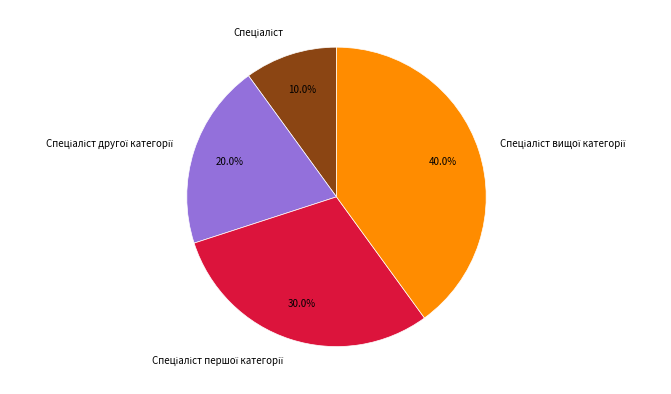

Is there a majority slice in this chart?

No